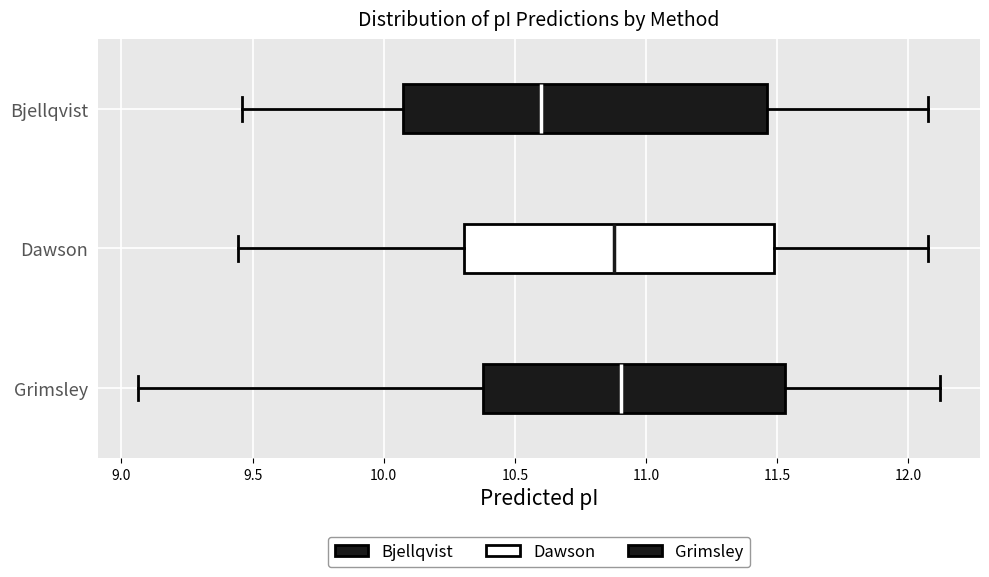

Reading bottom to top, transcribe this box plot: for each box, give where its median line is, the range the box spans, and where its two whiskers end, as read against the x-axis. The values are not printed on the chart, so give them approximately, as read against the axis.

Grimsley: median 10.90, box 10.40 to 11.55, whiskers 9.05 to 12.10
Dawson: median 10.90, box 10.30 to 11.50, whiskers 9.45 to 12.10
Bjellqvist: median 10.60, box 10.05 to 11.45, whiskers 9.45 to 12.10